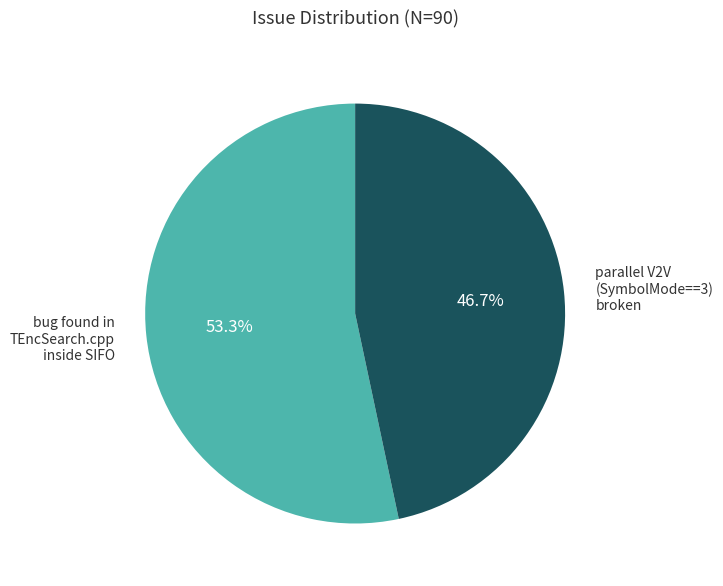

Which slice is the largest?

bug found in TEncSearch.cpp inside SIFO